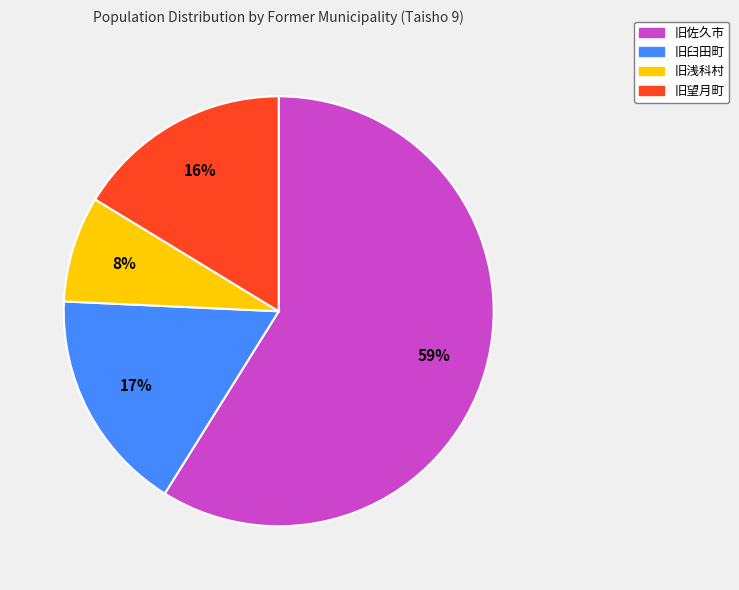

Combined, do 旧佐久市 and 旧望月町 account for over 50%?

Yes